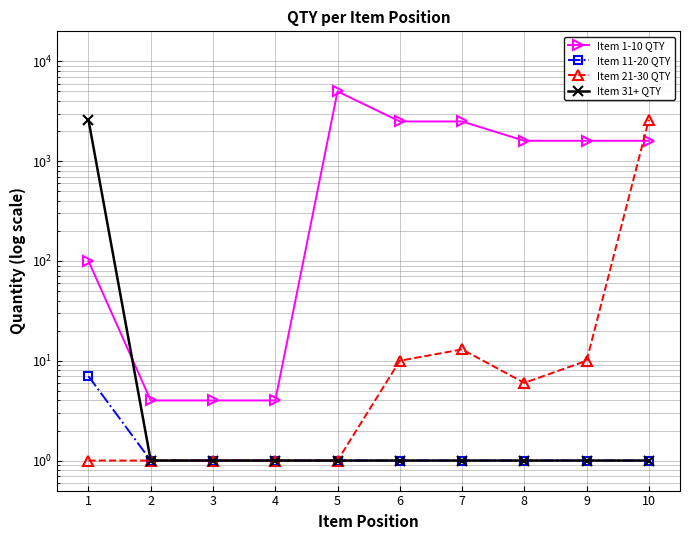

Where is Item 21-30 QTY nearest to the value 1300?

7